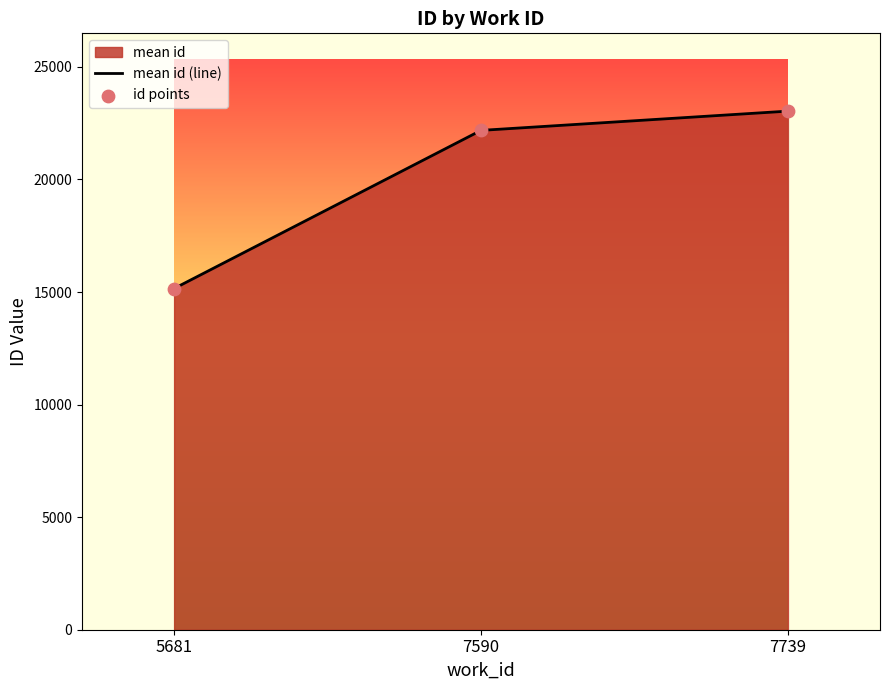

At which category is the sum across all series the highest?

7739